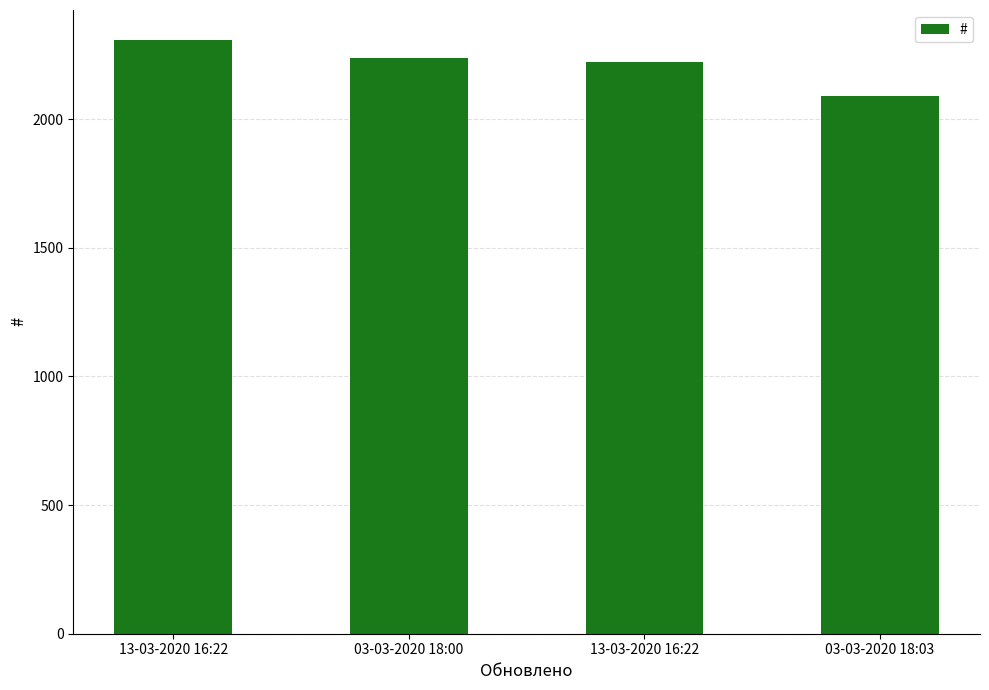

How many bars are there in total?

4